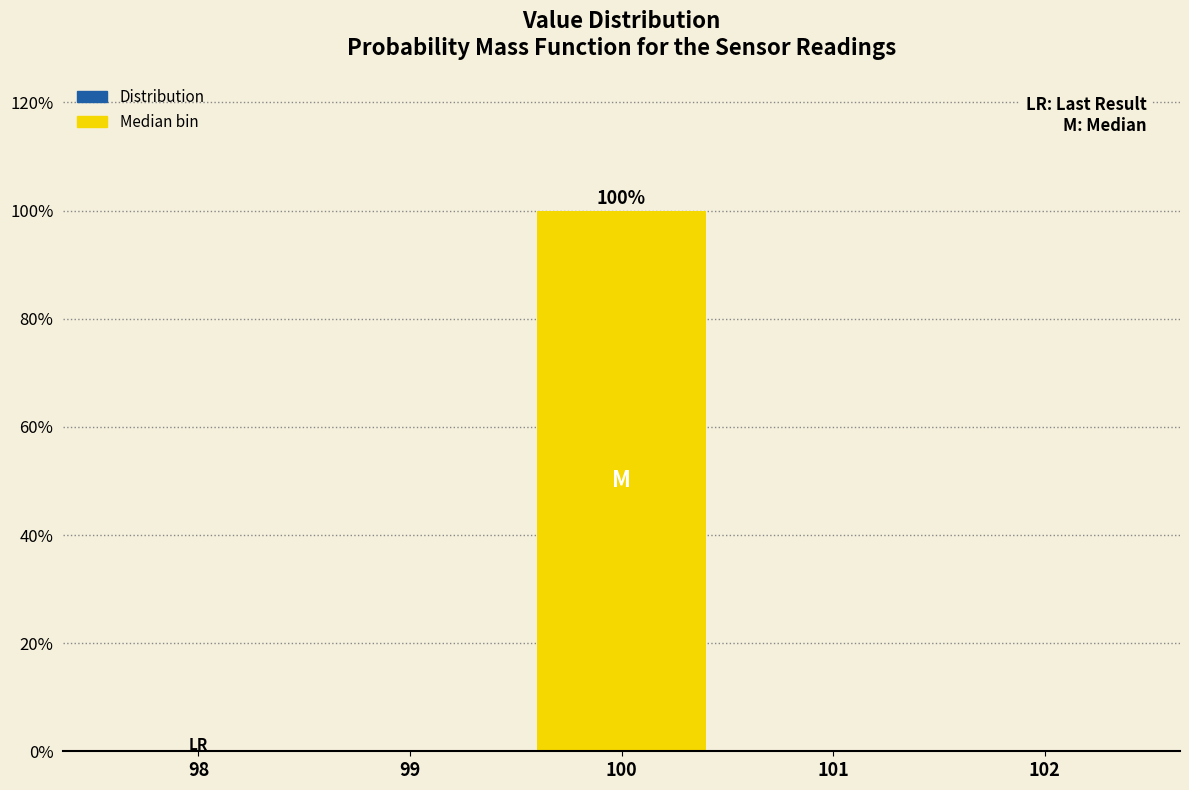

Over which range of the x-axis is the bar tallest?

99.5 to 100.5